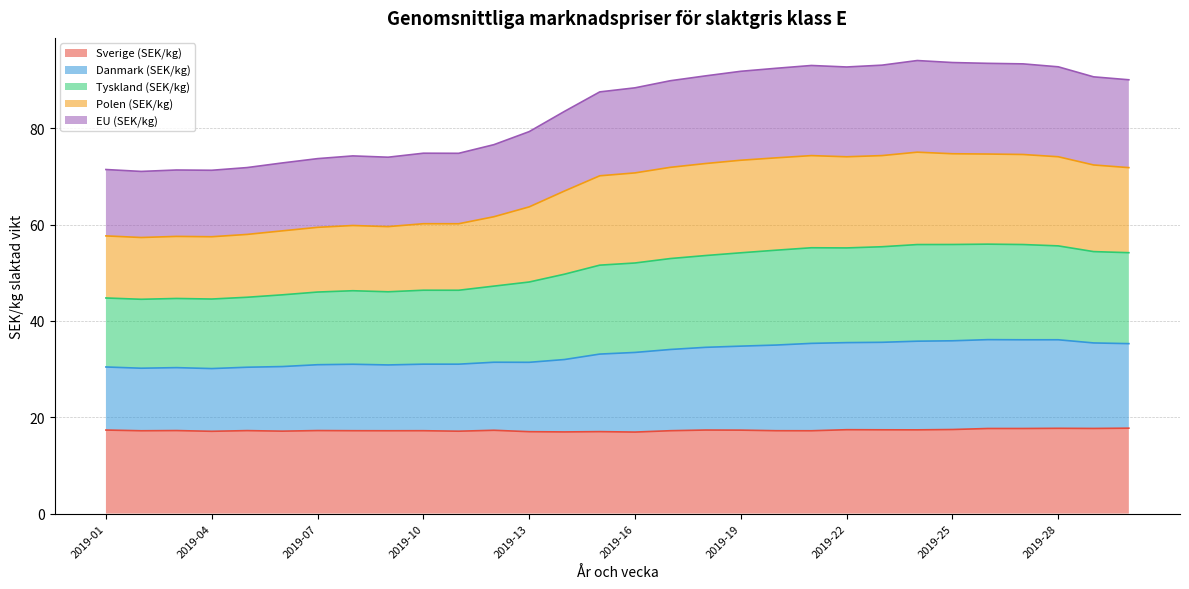

Rank the categories by Tyskland (SEK/kg) value from highest to lowest.

2019-24, 2019-25, 2019-26, 2019-27, 2019-23, 2019-21, 2019-28, 2019-22, 2019-20, 2019-19, 2019-18, 2019-29, 2019-17, 2019-30, 2019-16, 2019-15, 2019-14, 2019-13, 2019-12, 2019-10, 2019-11, 2019-08, 2019-09, 2019-07, 2019-06, 2019-05, 2019-01, 2019-03, 2019-04, 2019-02